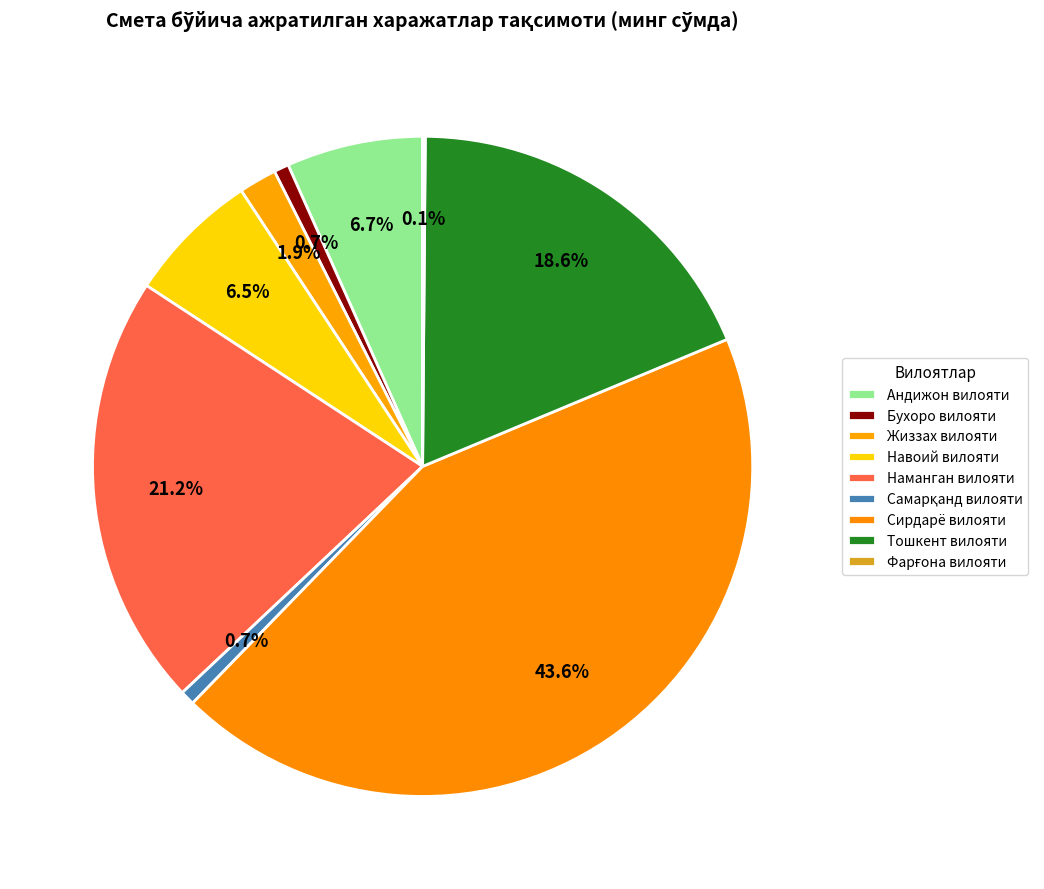

The Навоий вилояти slice represents 13% of the pie. True or false?

False